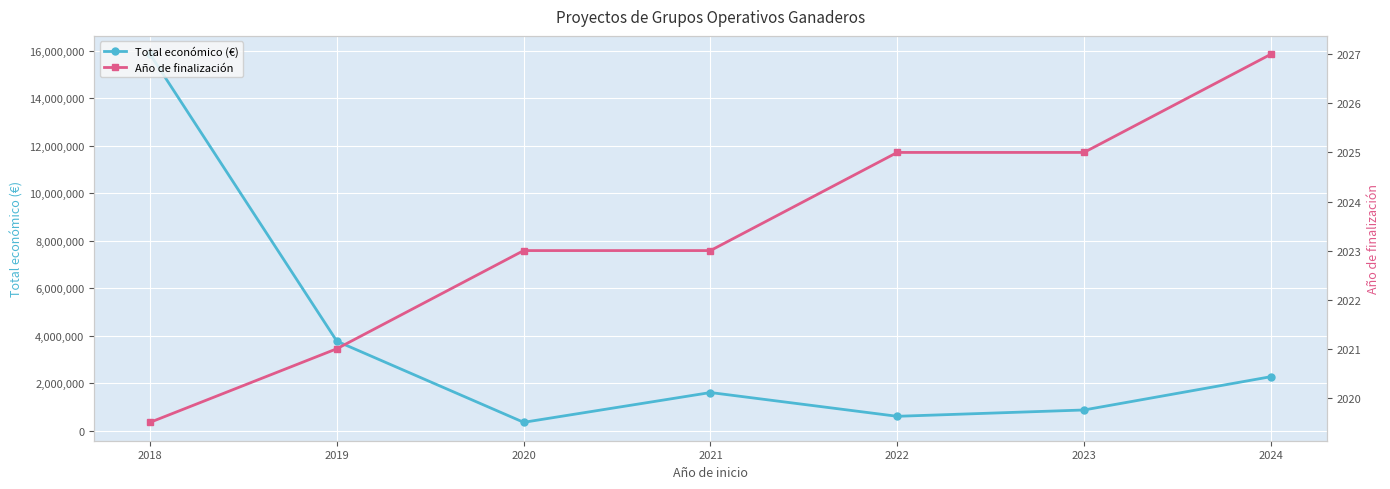

At 2023, list the series in order from largest to smallest.

Total económico (€), Año de finalización